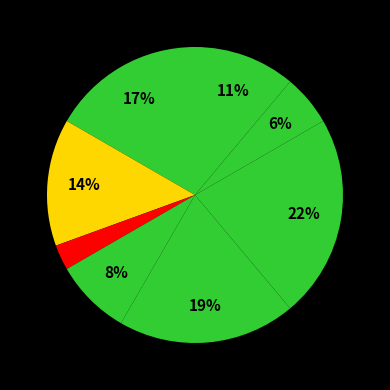

Rank the categories by value from lowest to highest.

Генеральний директор, Начальник, Головний лікар, Ректор, В.о. начальника, В.о. директора, Директор, Завідувач філією